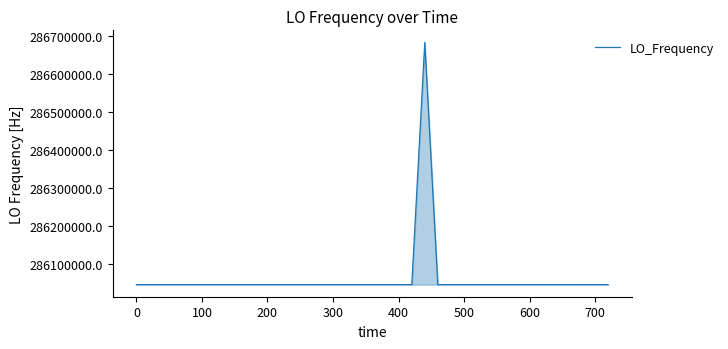

What is the difference between the maximum and minimum values?

635708.6